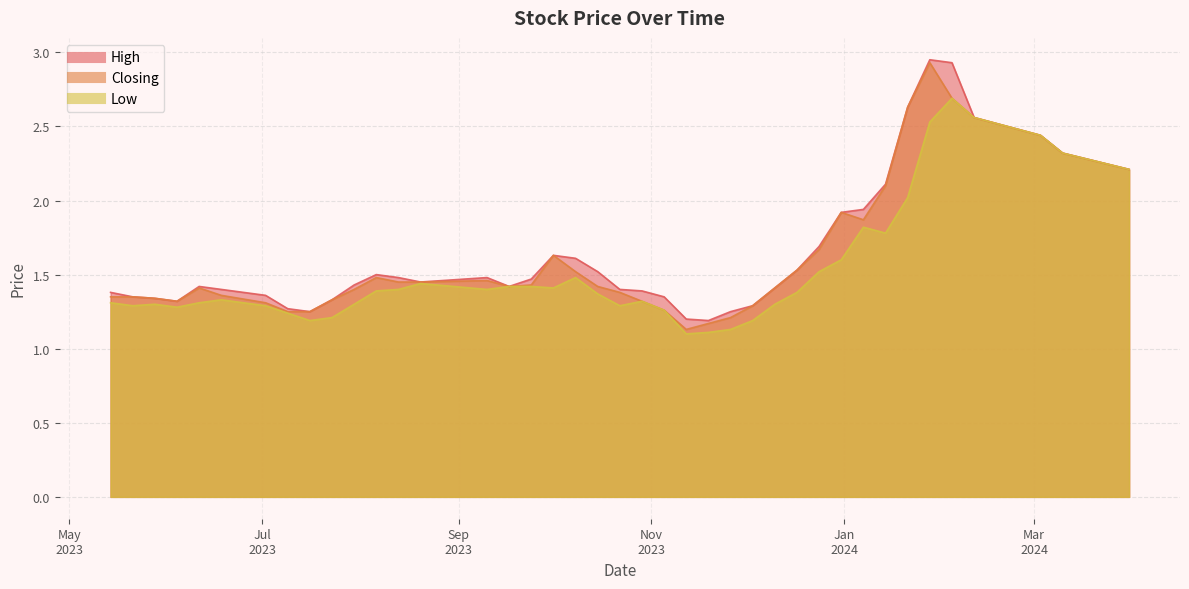

How many interior local valleys does the Low series have?

8